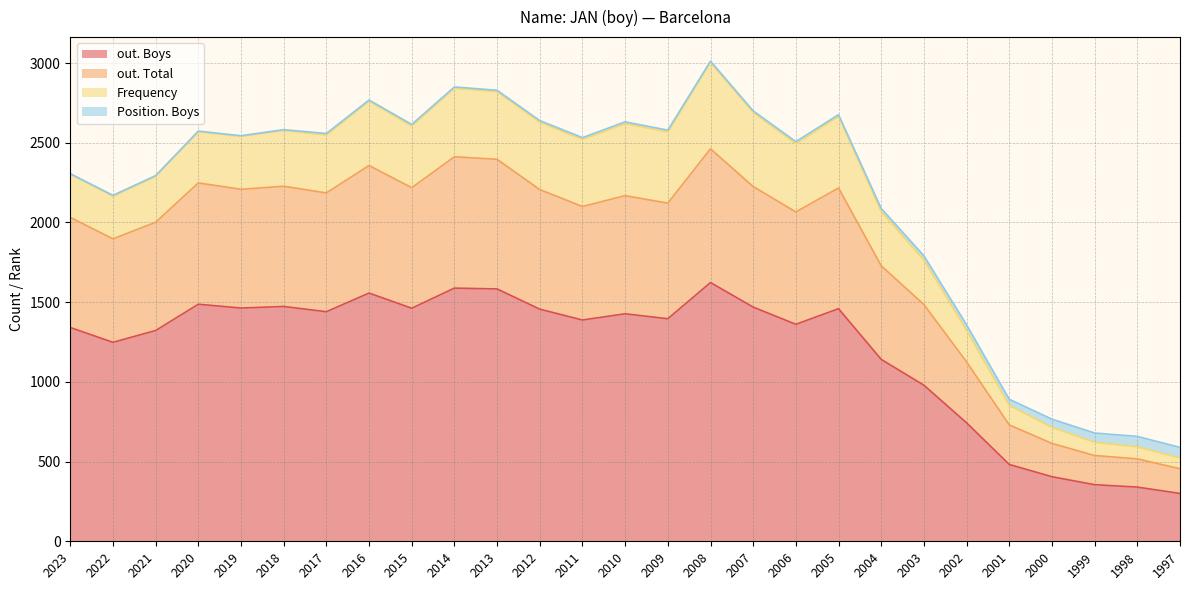

Is it true that out. Boys equals 300 at 1997?

True